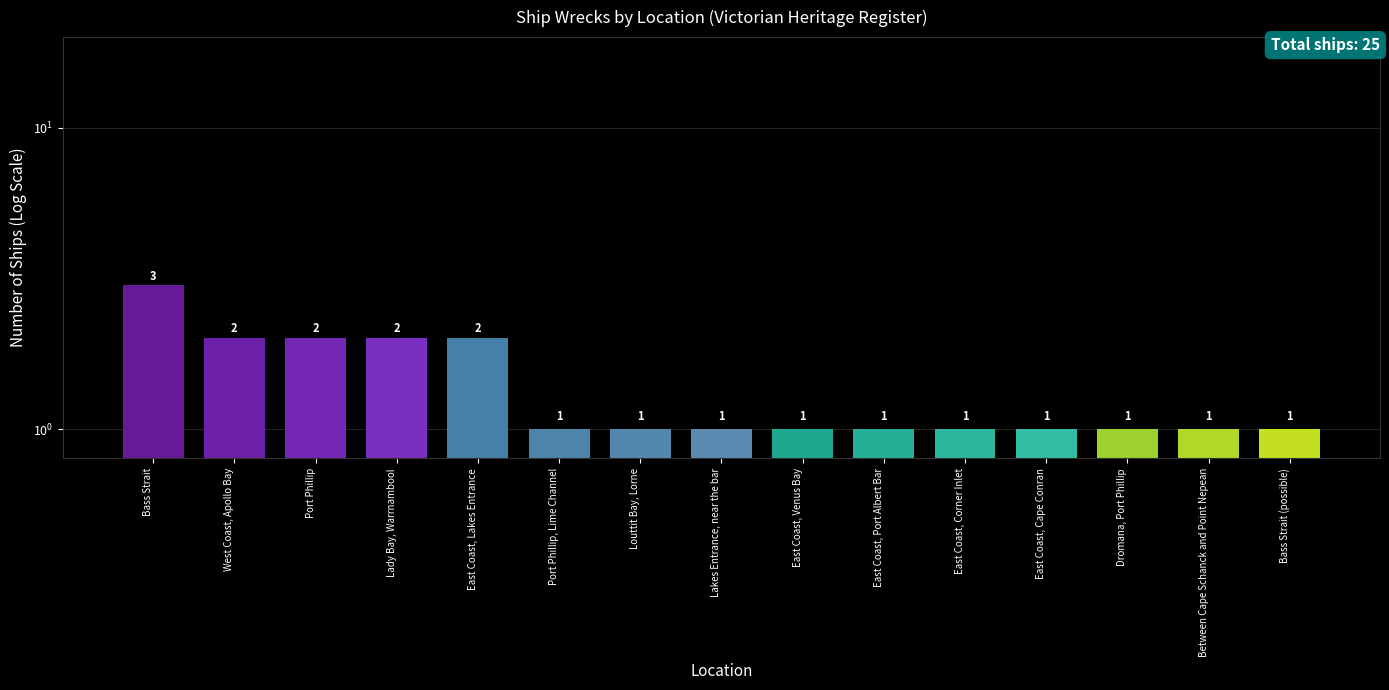

Approximately how many times larger is the value at Bass Strait compared to East Coast, Cape Conran?

3.0